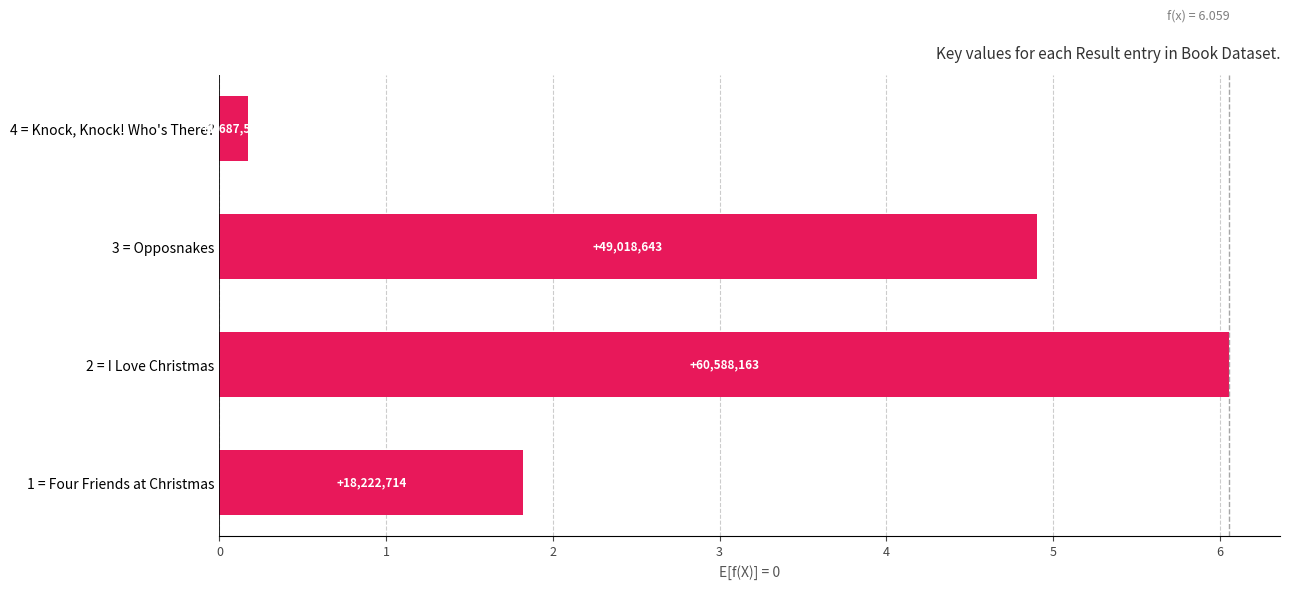

What is the difference between the second highest and second lowest values?

3.1